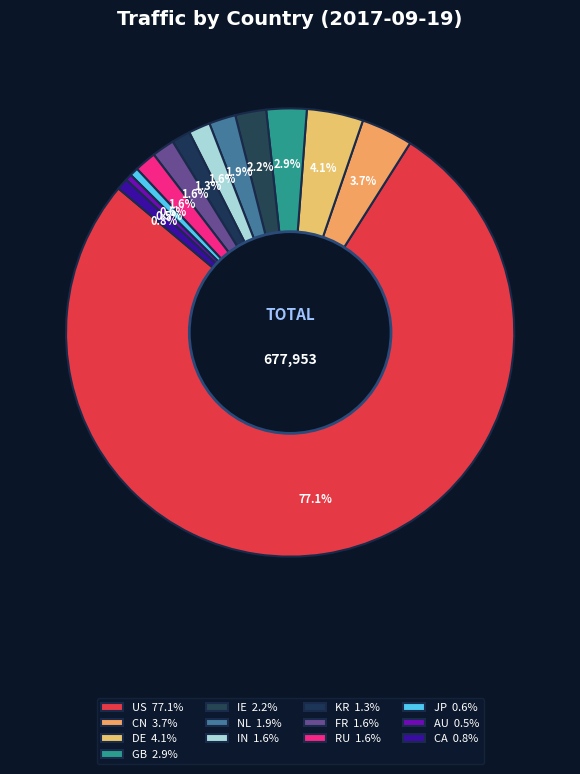

Count the number of slices in the pie.

13